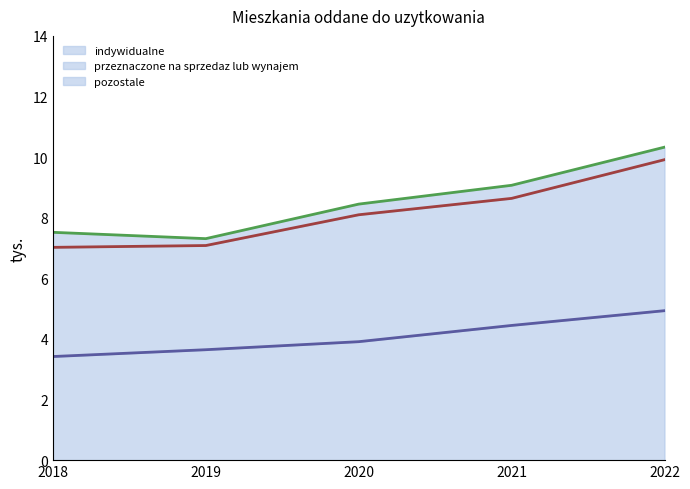

What is the total value across all series at 2022?

10.3